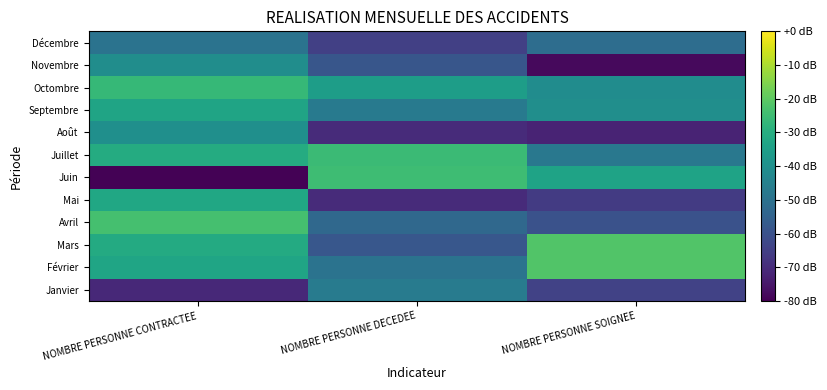

Count the number of categories in the chart.

3